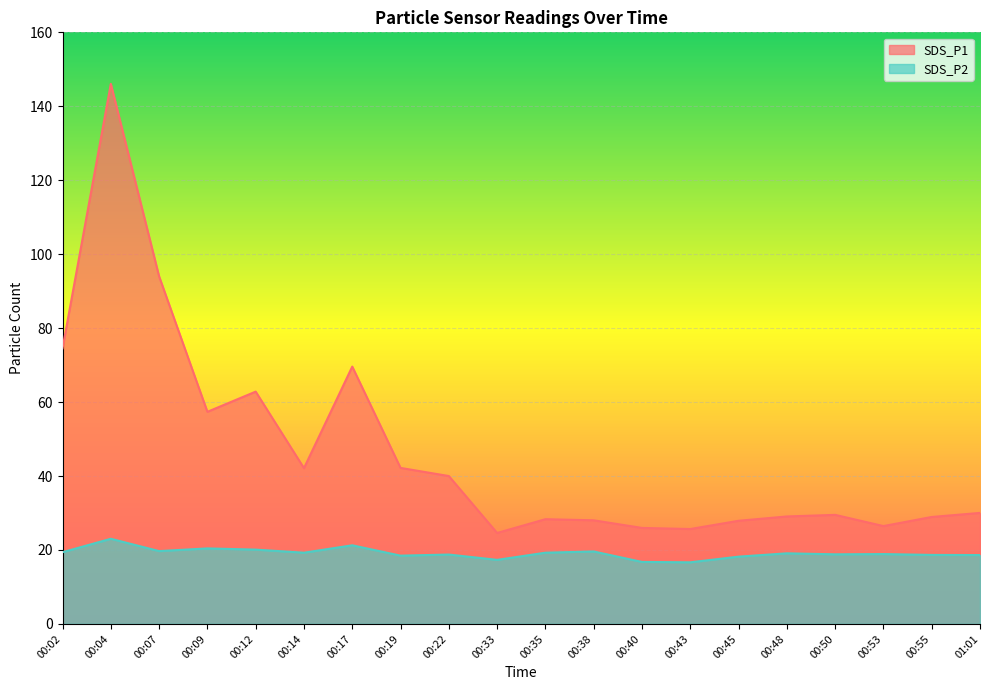

Between 00:04 and 00:48, which series saw the biggest shift?

SDS_P1